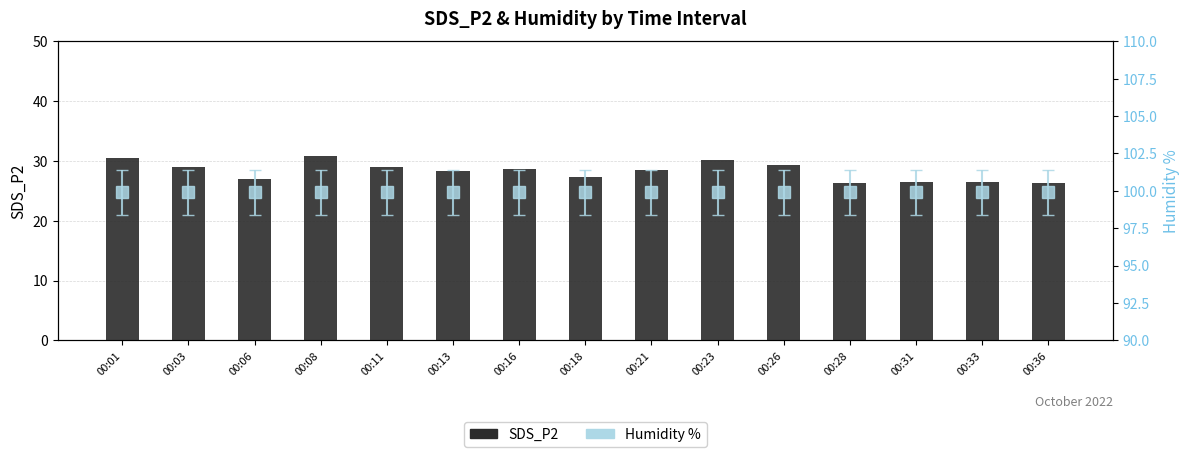

Approximately how many times larger is the value at 00:31 compared to 00:01?

0.9